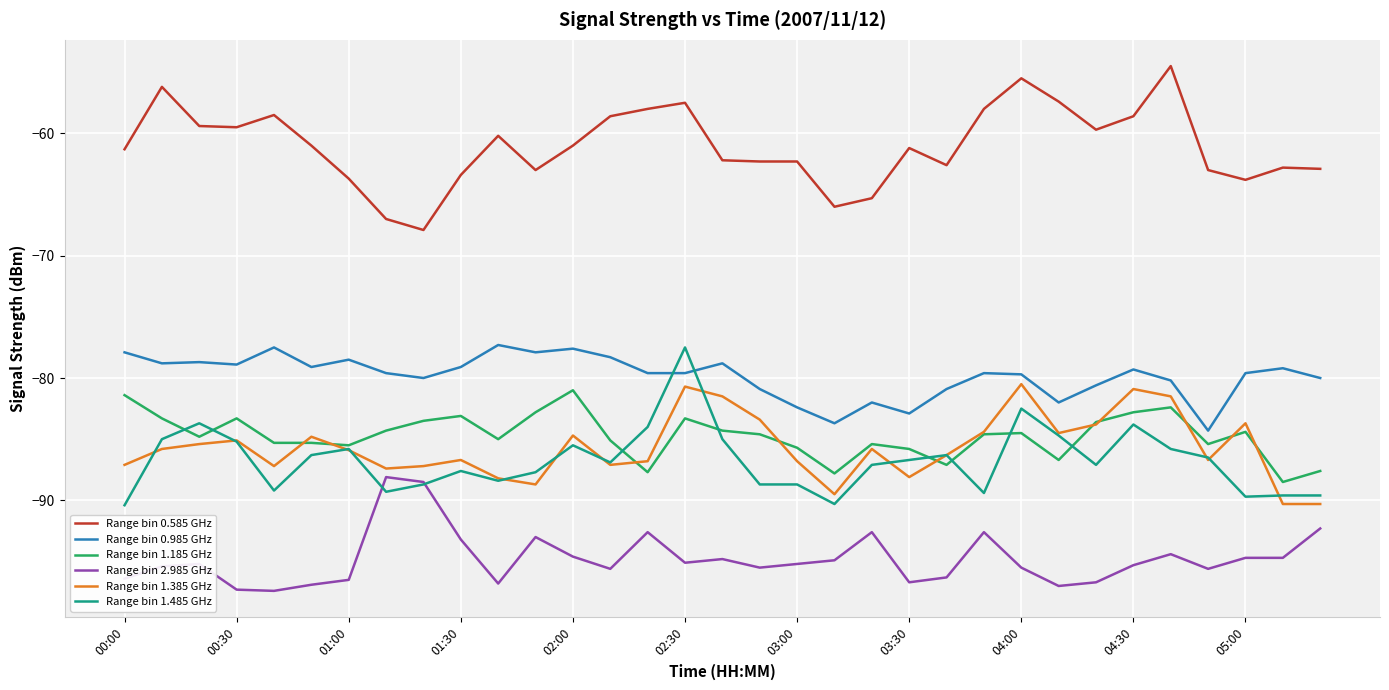

What is the maximum value for Range bin 2.985 GHz?

-88.1